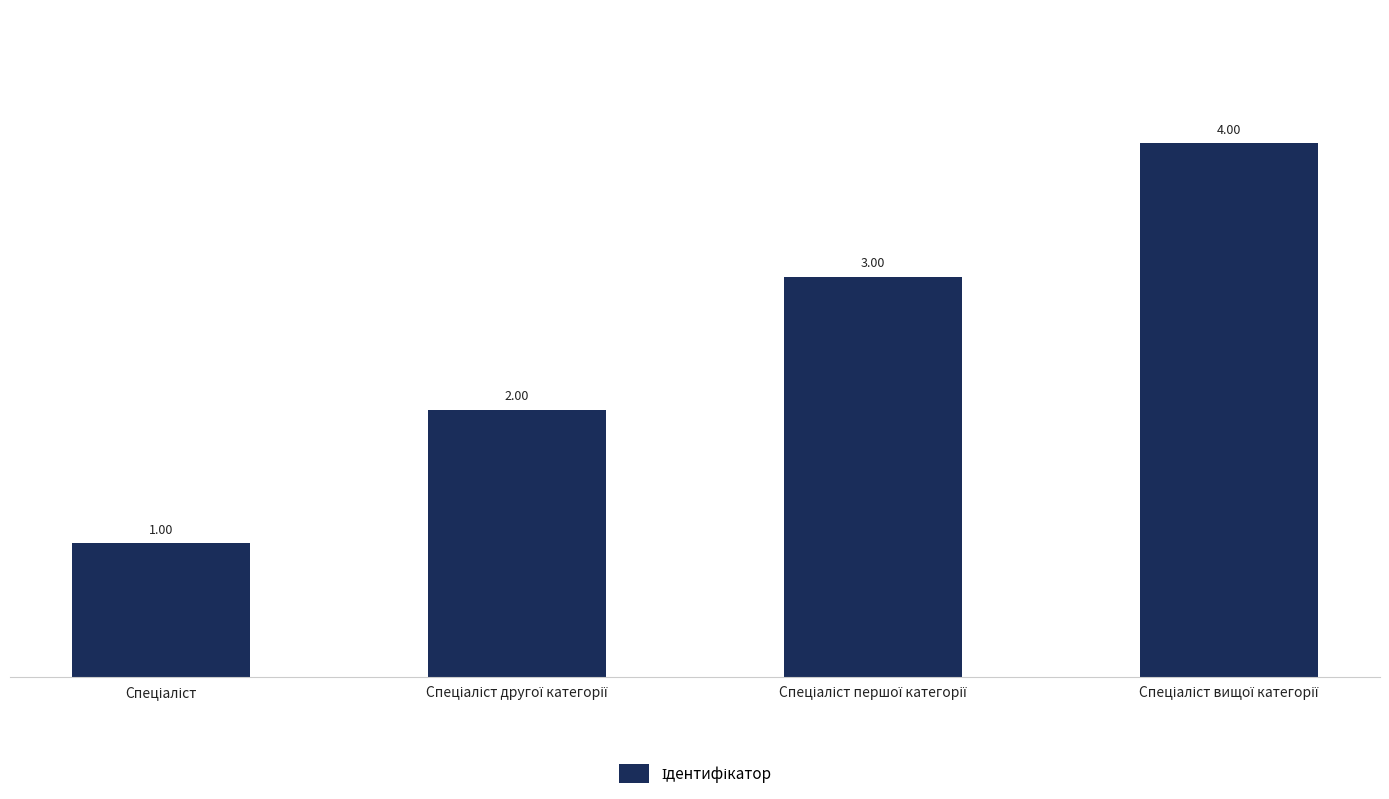

What is the smallest value displayed?

1